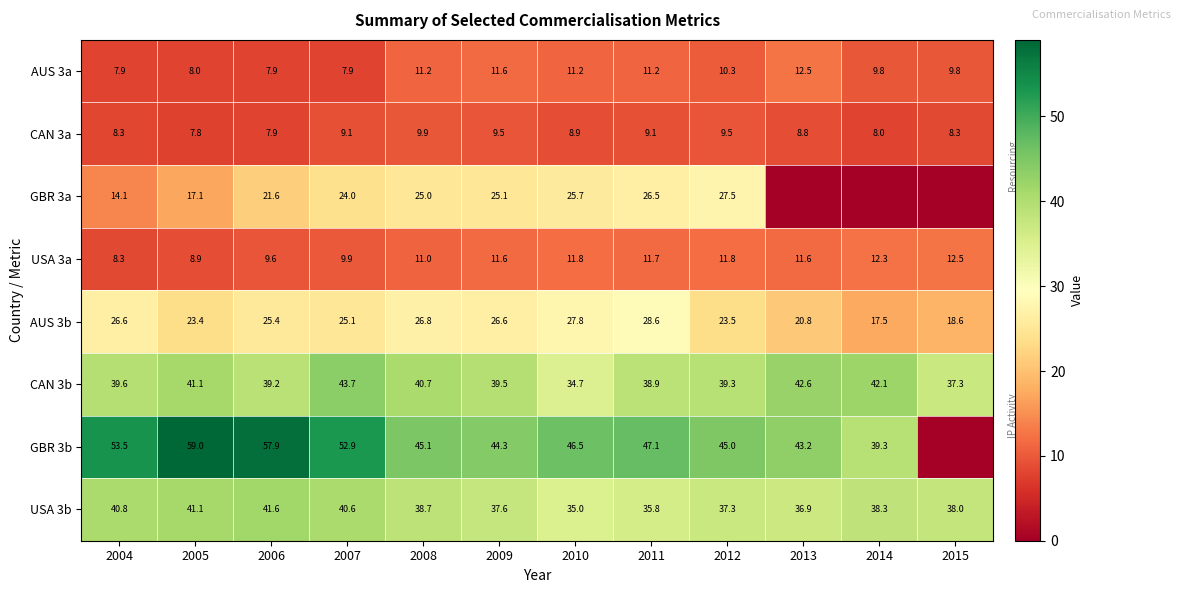

What is the greatest value displayed?

59.0